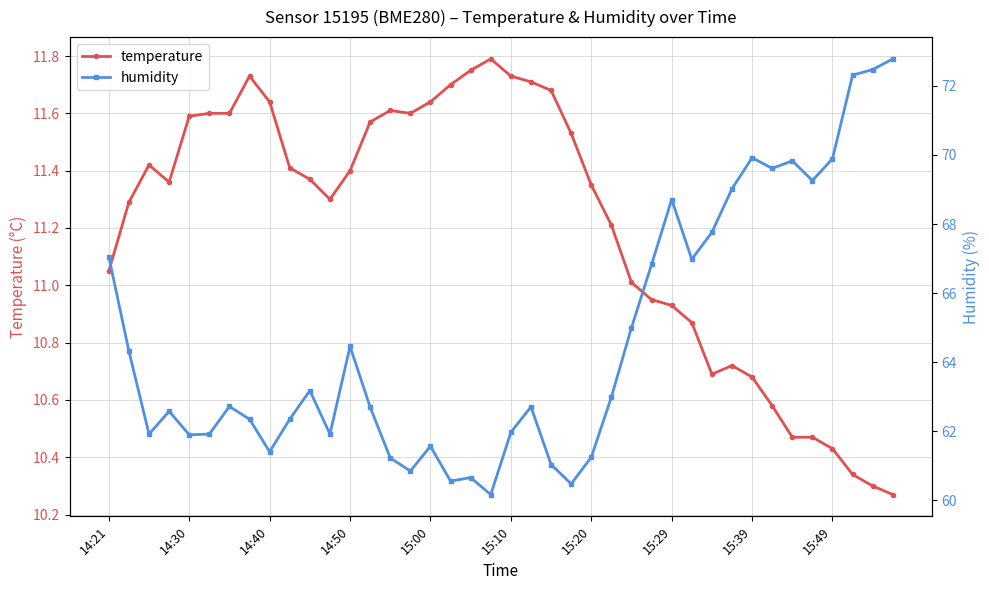

The temperature series shows 17.2 at 11. True or false?

False